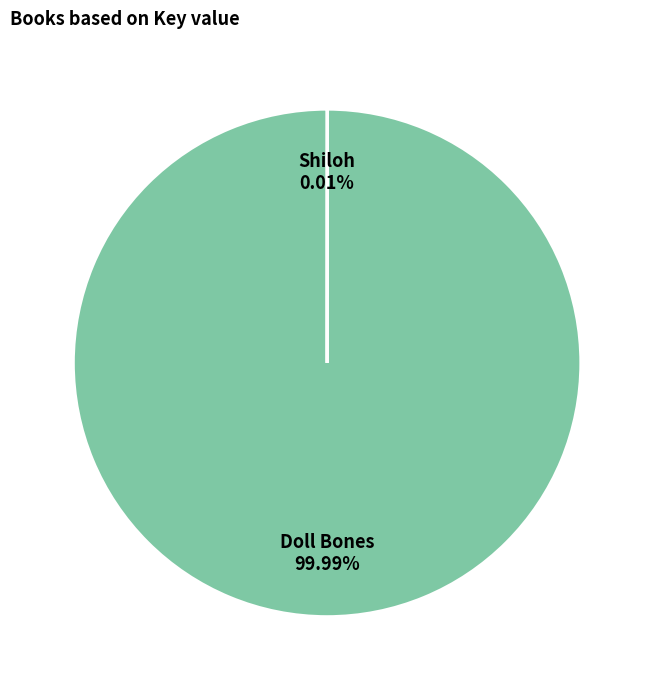

To the nearest percent, what percentage of the pie is Doll Bones?

100%